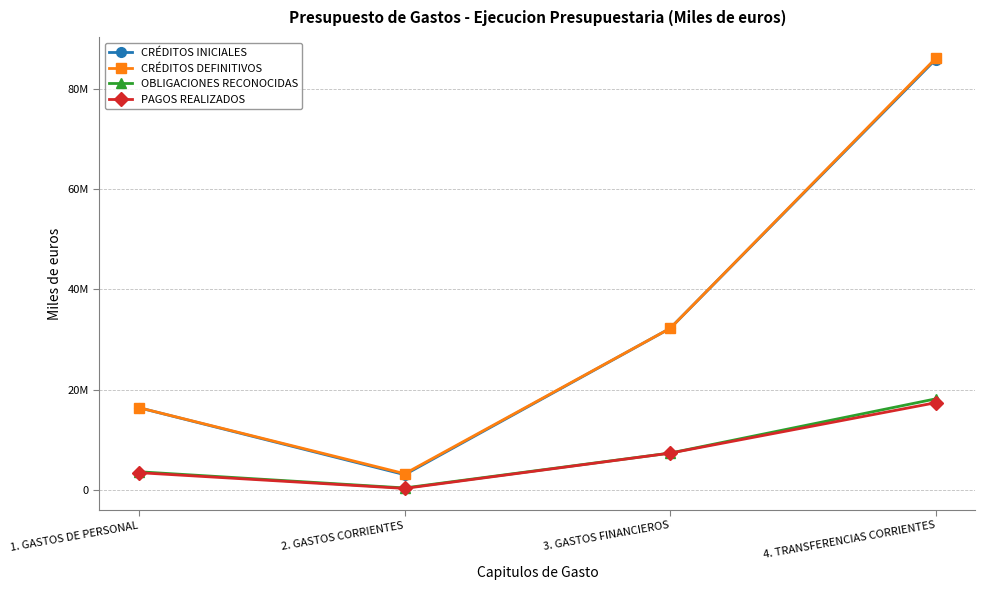

At which category is the sum across all series the highest?

4. TRANSFERENCIAS CORRIENTES